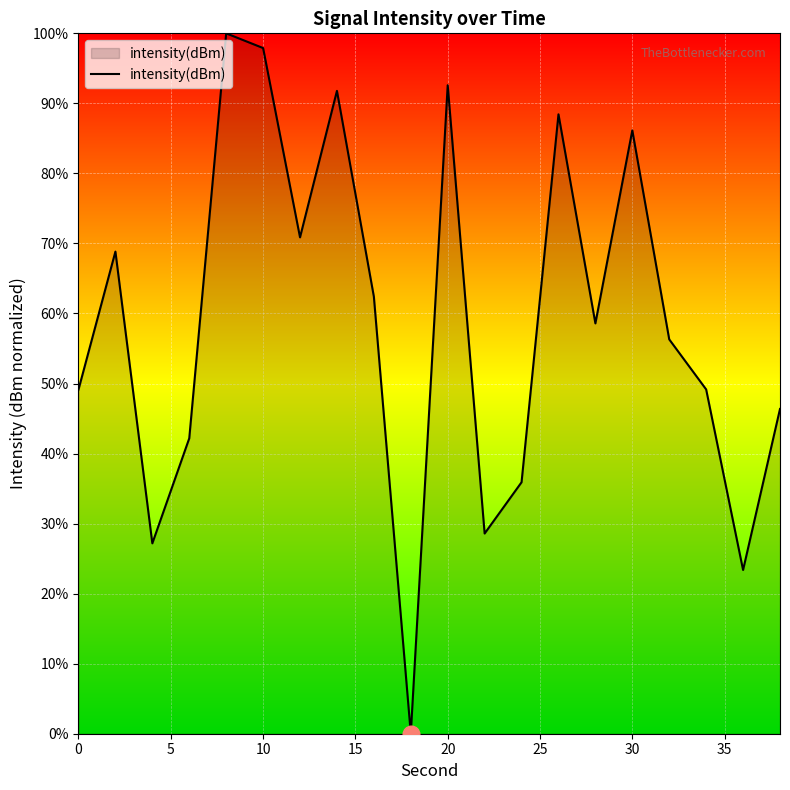

True or false: the data has more than 0 interior local peaks.

True